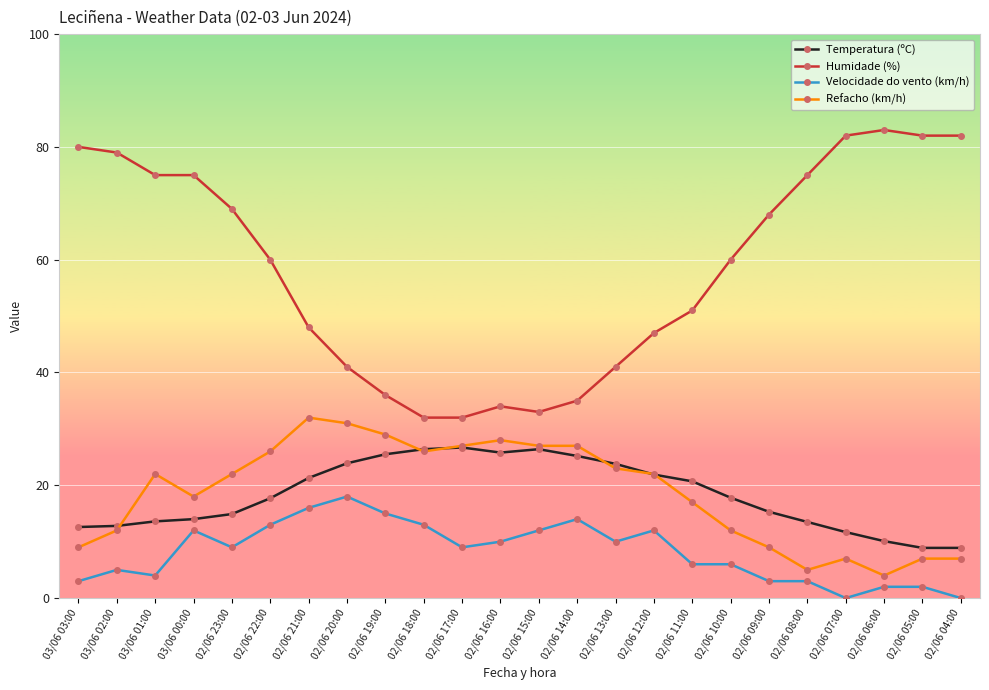

Where is the first local minimum for Refacho (km/h)?

03/06 00:00